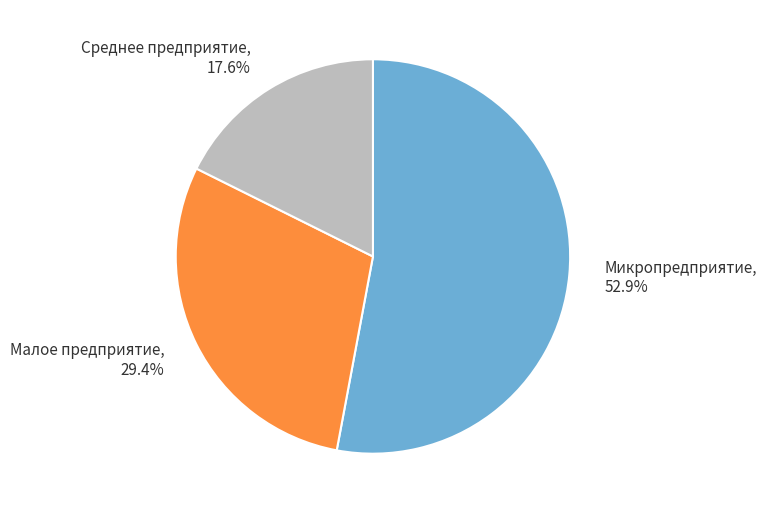

To the nearest percent, what is the difference between the Среднее предприятие and Малое предприятие slice percentages?

12%